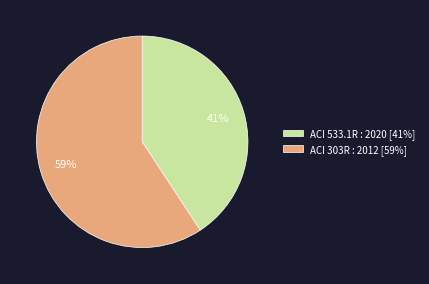

Is it true that ACI 303R : 2012 is 69% of the pie?

False